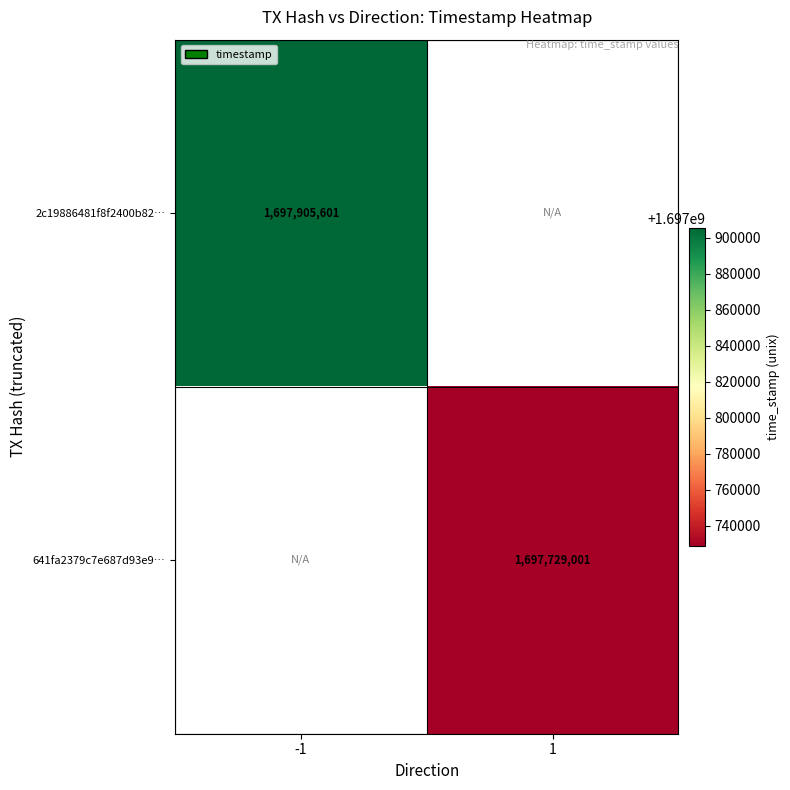

True or false: 641fa2379c7e687d93e9… has a value of 1697729001 at 1.

True